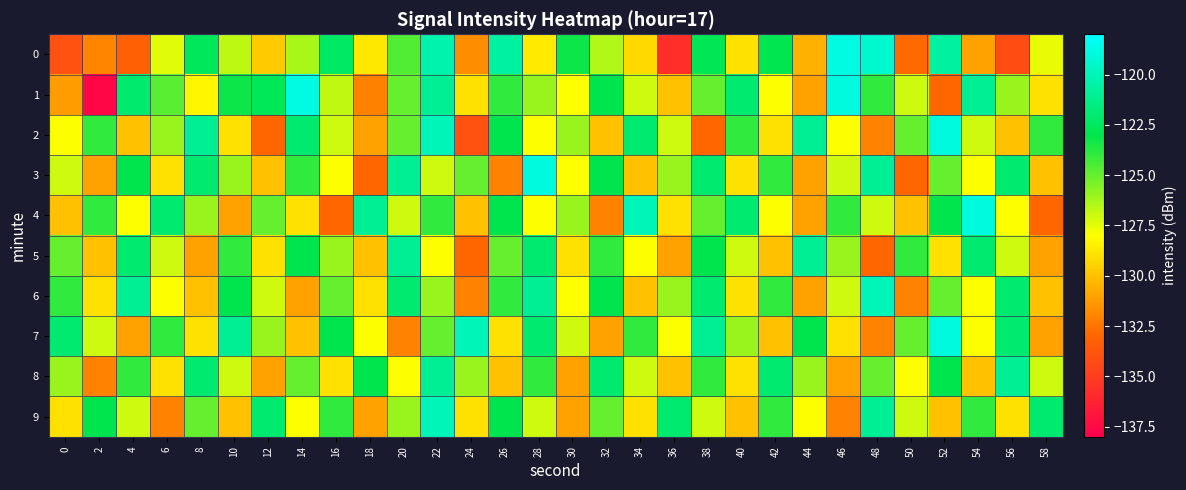

Which series has the largest range (max minus min)?

1